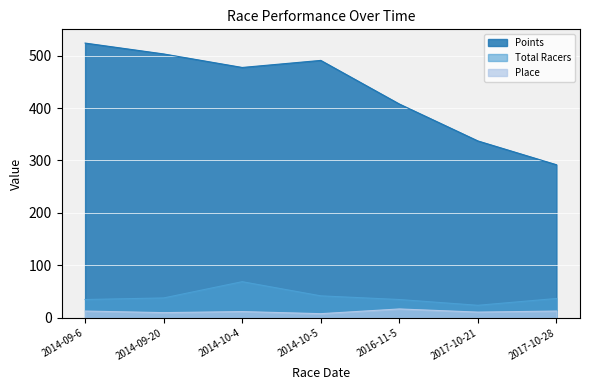

Where is Points nearest to the value 407?

2016-11-5